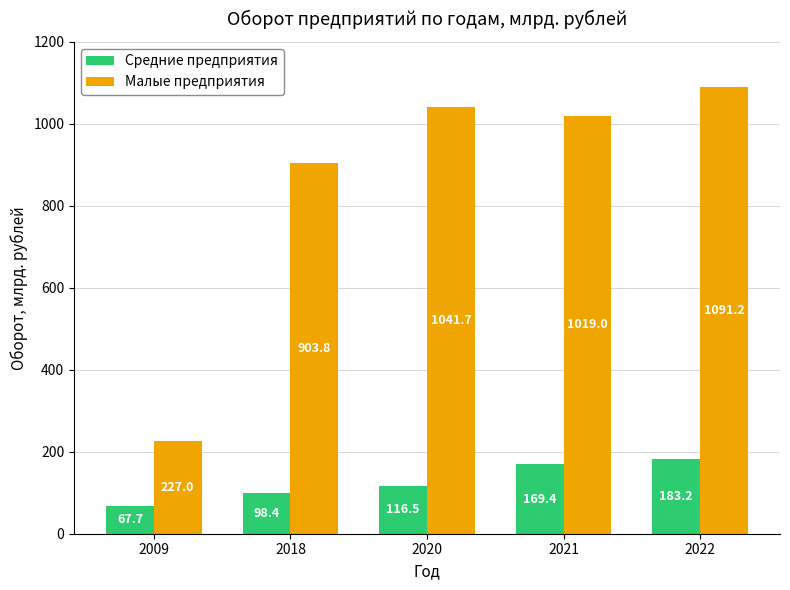

Rank the series by their average value, from highest to lowest.

Малые предприятия, Средние предприятия